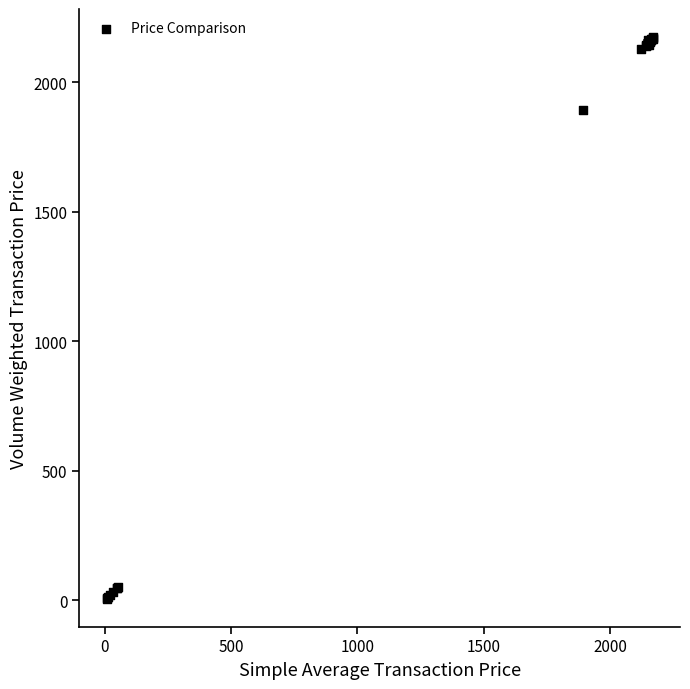

What Y value in the scatter plot is closest to 1090?

1891.0